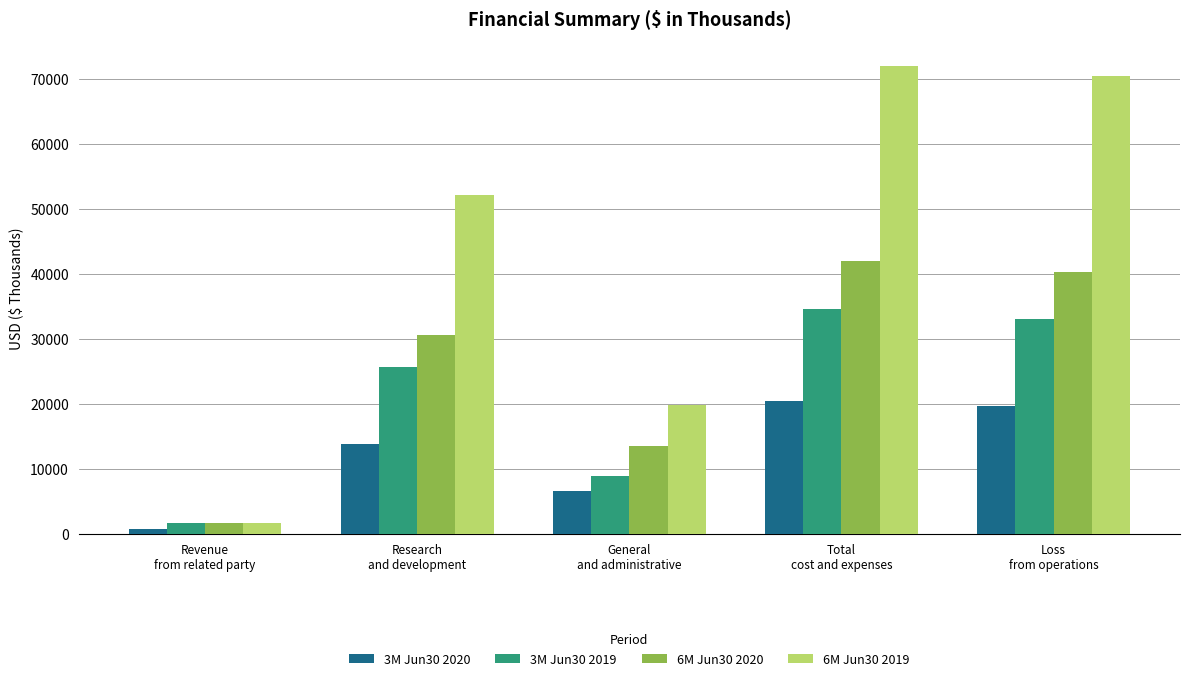

Reading left to right, extract all data points from this chart.

3M Jun30 2020: 749	13794	6627	20421	19672
3M Jun30 2019: 1628	25759	8923	34682	33054
6M Jun30 2020: 1763	30619	13518	42024	40261
6M Jun30 2019: 1628	52163	19900	72063	70435